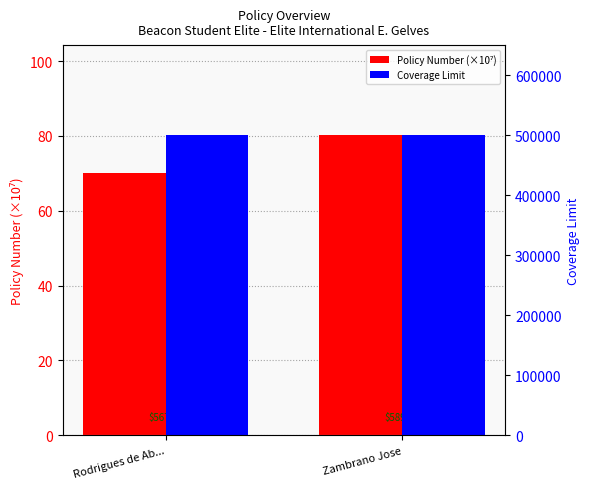

What are all the series names shown in the legend?

Policy Number (×10⁷), Coverage Limit